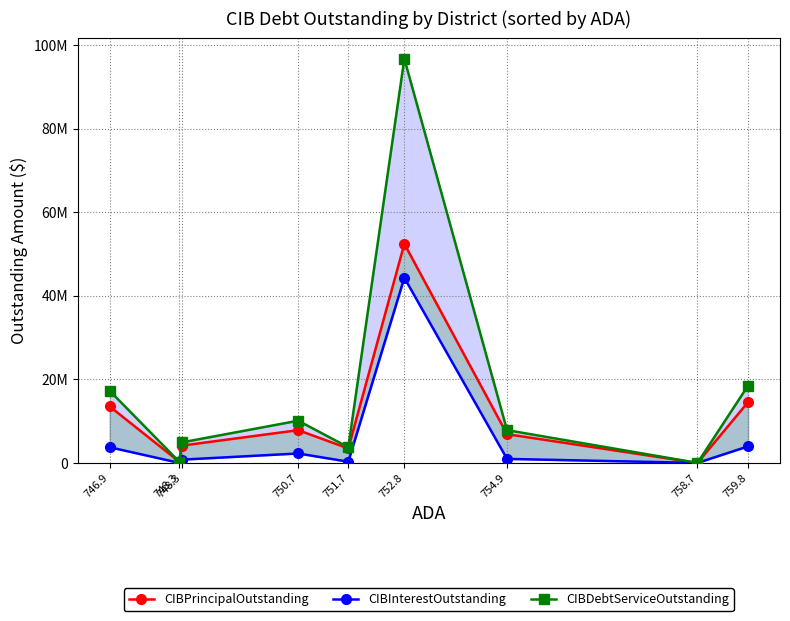

At how many categories does at least one series exceed 80901193?

1